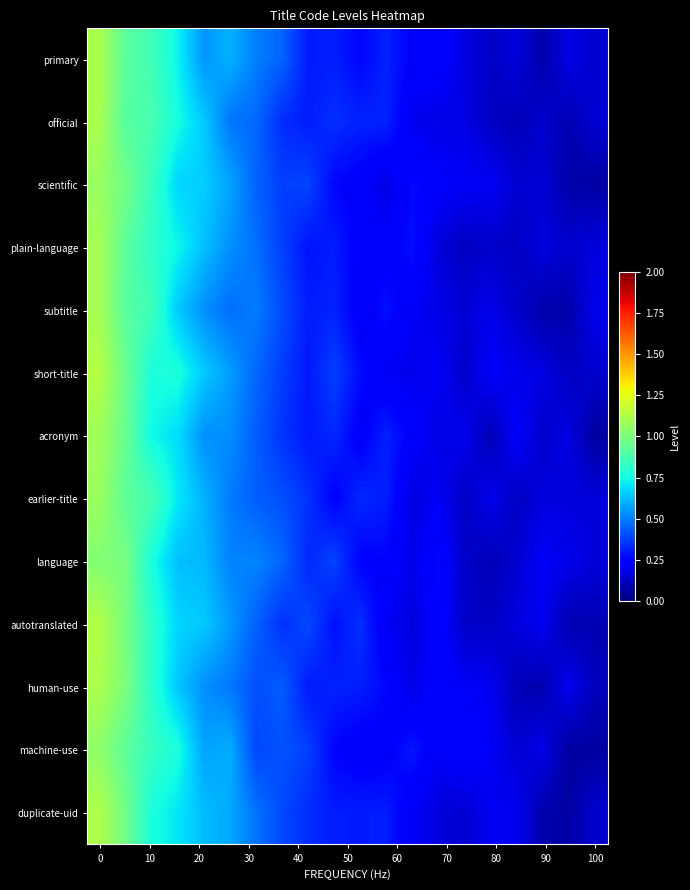

Reading left to right, what are all the values shown in this chart?

primary: 1.1	0.9	0.9	0.7	0.5	0.6	0.5	0.4	0.3	0.3	0.3	0.3	0.2	0.3	0.2	0.1	0.2	0.1	0.2	0.1
official: 1.1	0.9	0.9	0.8	0.6	0.5	0.5	0.3	0.3	0.3	0.3	0.3	0.2	0.2	0.2	0.1	0.1	0.1	0.1	0.2
scientific: 1.1	1.0	0.8	0.7	0.7	0.6	0.4	0.4	0.4	0.3	0.2	0.2	0.3	0.2	0.2	0.2	0.1	0.2	0.1	0.1
plain-language: 1.1	0.9	0.8	0.7	0.6	0.5	0.5	0.4	0.3	0.3	0.2	0.2	0.3	0.2	0.1	0.1	0.1	0.2	0.1	0.2
subtitle: 1.1	0.9	0.9	0.6	0.5	0.5	0.5	0.4	0.3	0.3	0.2	0.3	0.2	0.2	0.2	0.2	0.1	0.1	0.1	0.2
short-title: 1.1	1.0	0.8	0.8	0.6	0.6	0.5	0.4	0.3	0.4	0.3	0.2	0.2	0.2	0.1	0.2	0.2	0.2	0.1	0.1
acronym: 1.1	1.0	0.7	0.7	0.5	0.5	0.4	0.4	0.3	0.3	0.2	0.3	0.2	0.2	0.2	0.1	0.2	0.1	0.2	0.1
earlier-title: 1.1	0.9	0.9	0.7	0.6	0.5	0.4	0.4	0.3	0.2	0.3	0.3	0.2	0.2	0.1	0.2	0.1	0.2	0.2	0.2
language: 1.0	1.0	0.8	0.6	0.6	0.5	0.5	0.5	0.3	0.4	0.2	0.3	0.2	0.3	0.1	0.1	0.1	0.2	0.2	0.2
autotranslated: 1.1	1.0	0.8	0.7	0.6	0.6	0.4	0.3	0.4	0.3	0.3	0.2	0.2	0.3	0.1	0.1	0.2	0.2	0.1	0.1
human-use: 1.1	1.0	0.8	0.6	0.5	0.5	0.4	0.4	0.3	0.3	0.3	0.3	0.2	0.2	0.2	0.2	0.1	0.1	0.2	0.1
machine-use: 1.0	0.9	0.8	0.8	0.6	0.6	0.4	0.4	0.4	0.3	0.2	0.2	0.3	0.2	0.2	0.2	0.2	0.2	0.1	0.1
duplicate-uid: 1.1	1.0	0.8	0.7	0.6	0.6	0.5	0.4	0.3	0.3	0.3	0.3	0.2	0.2	0.1	0.2	0.2	0.1	0.1	0.1